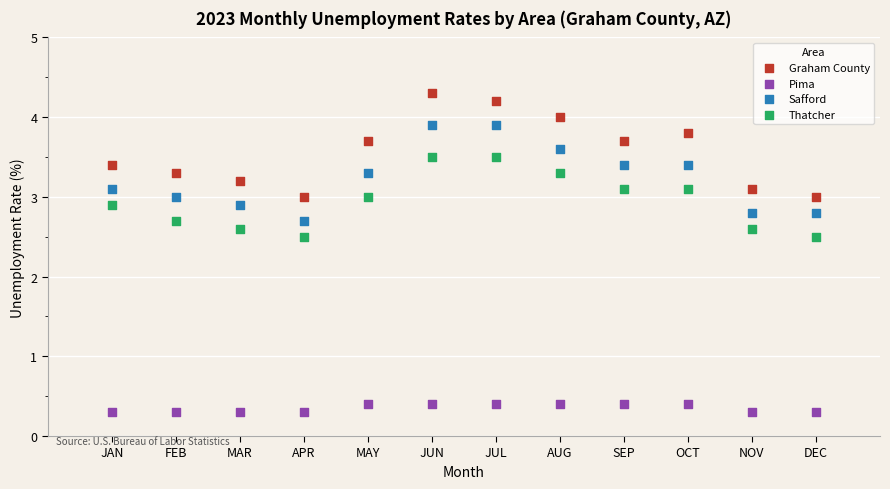

Which series contains the lowest Y value?

Pima